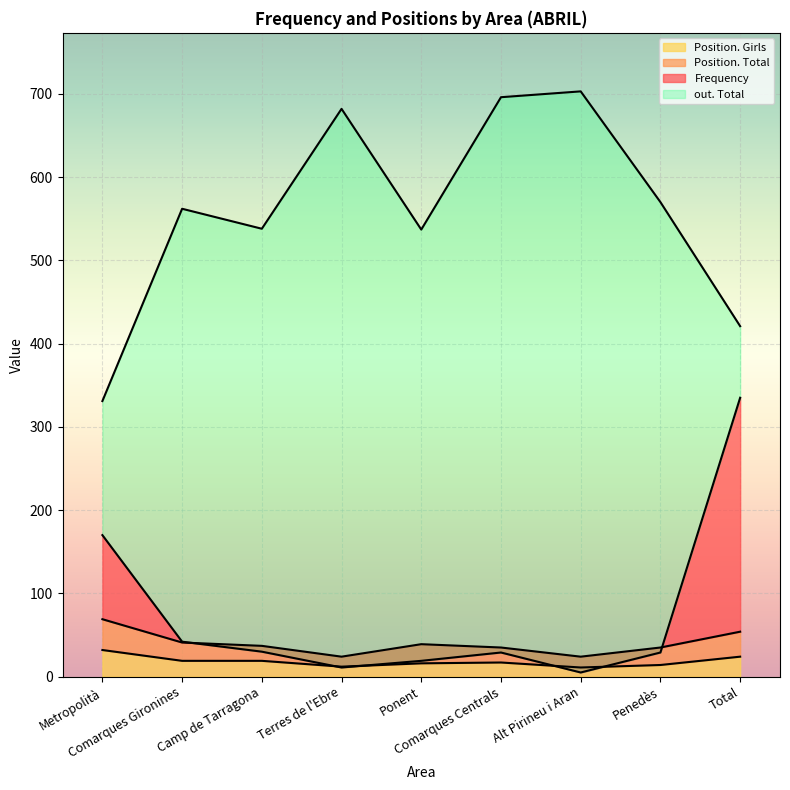

Which category has the highest value across all series?

Alt Pirineu i Aran